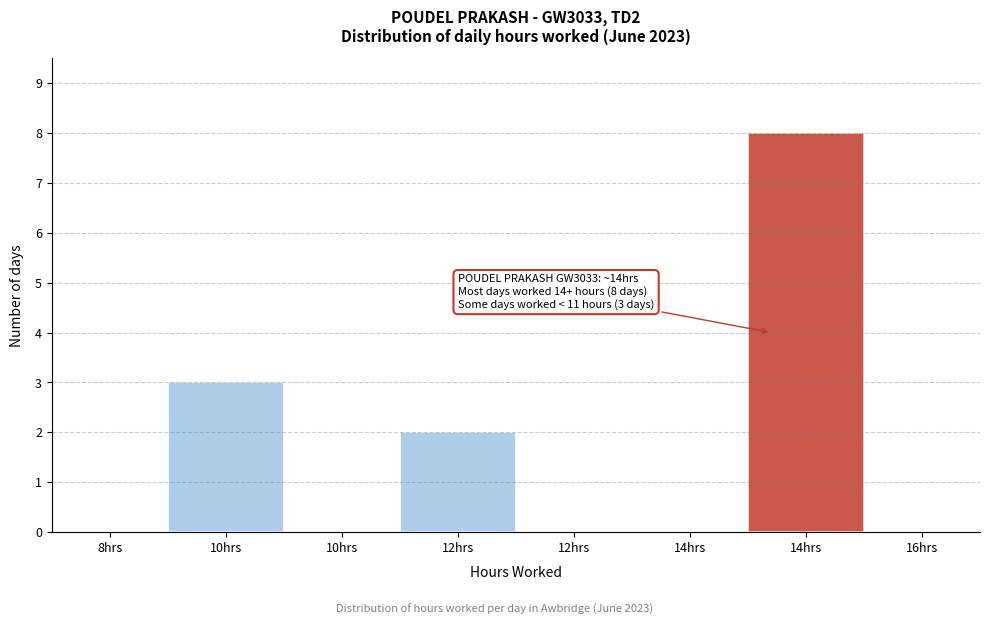

Are the bars horizontal?

No